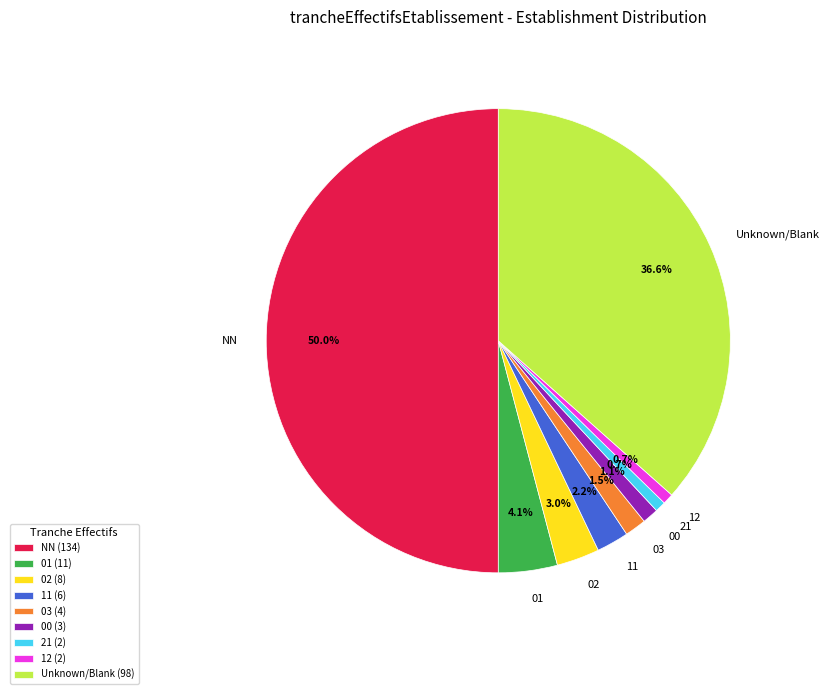

Which category has the biggest portion of the pie?

NN